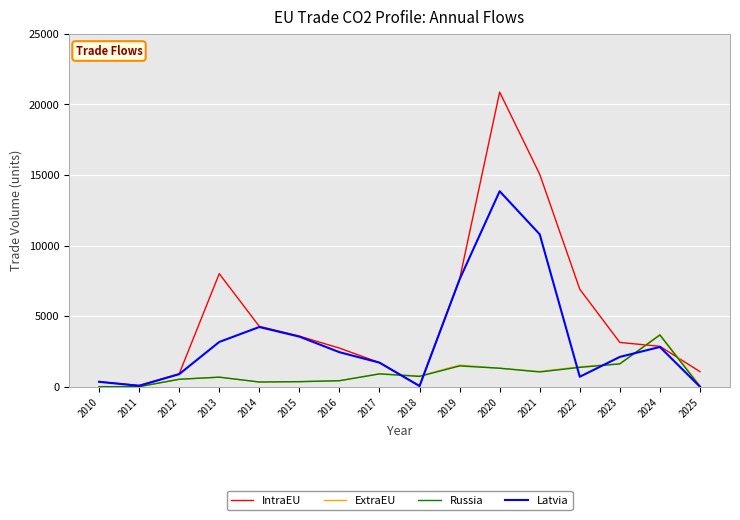

Which category has the highest value across all series?

2020